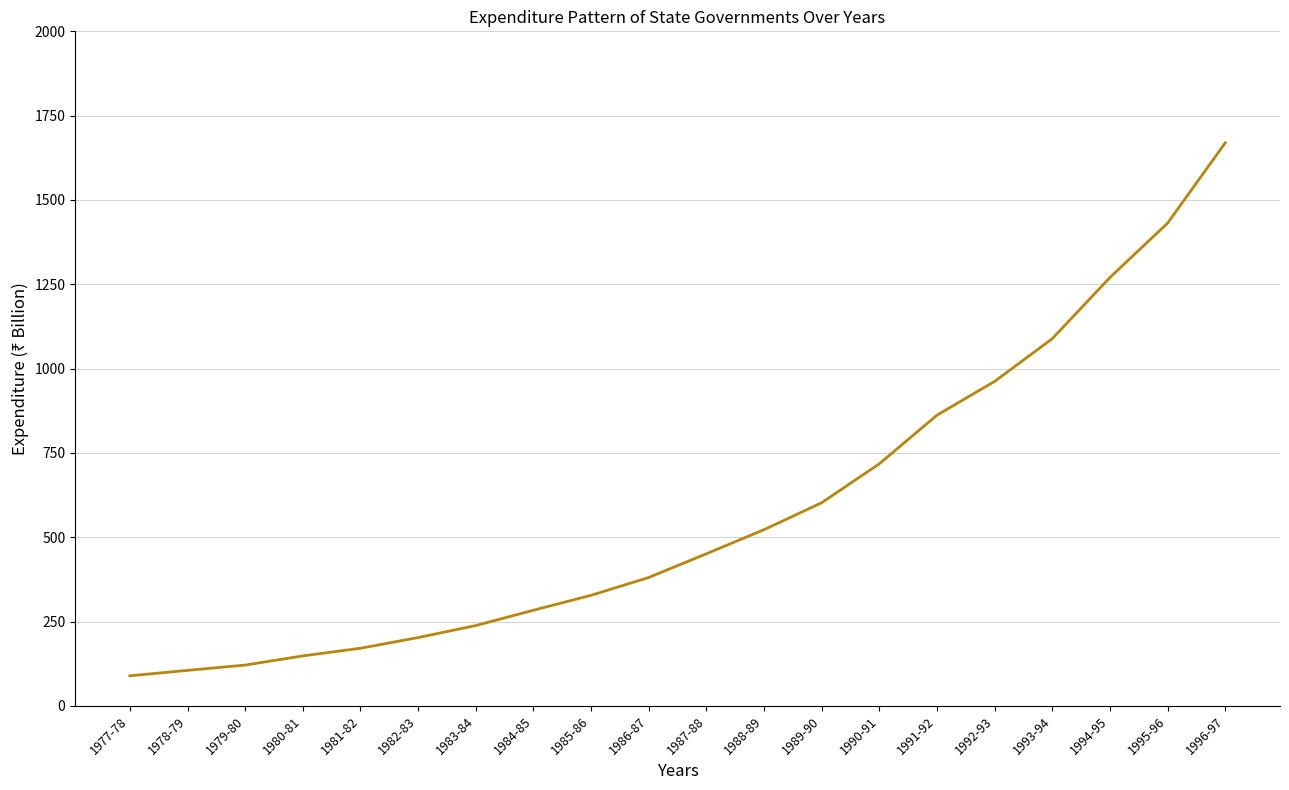

Between 1994-95 and 1989-90, which is larger?

1994-95